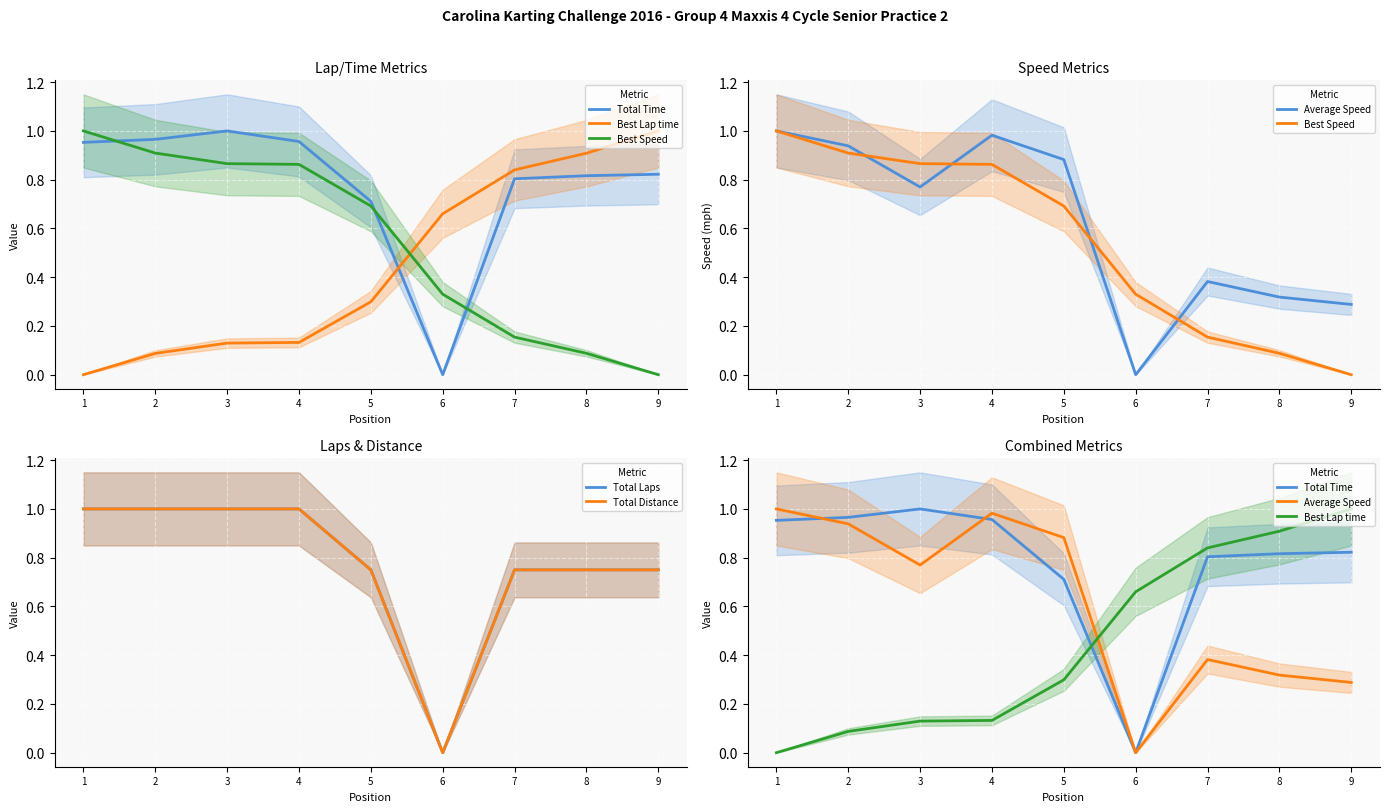

True or false: Total Distance has a value of 1.0 at 2.

True